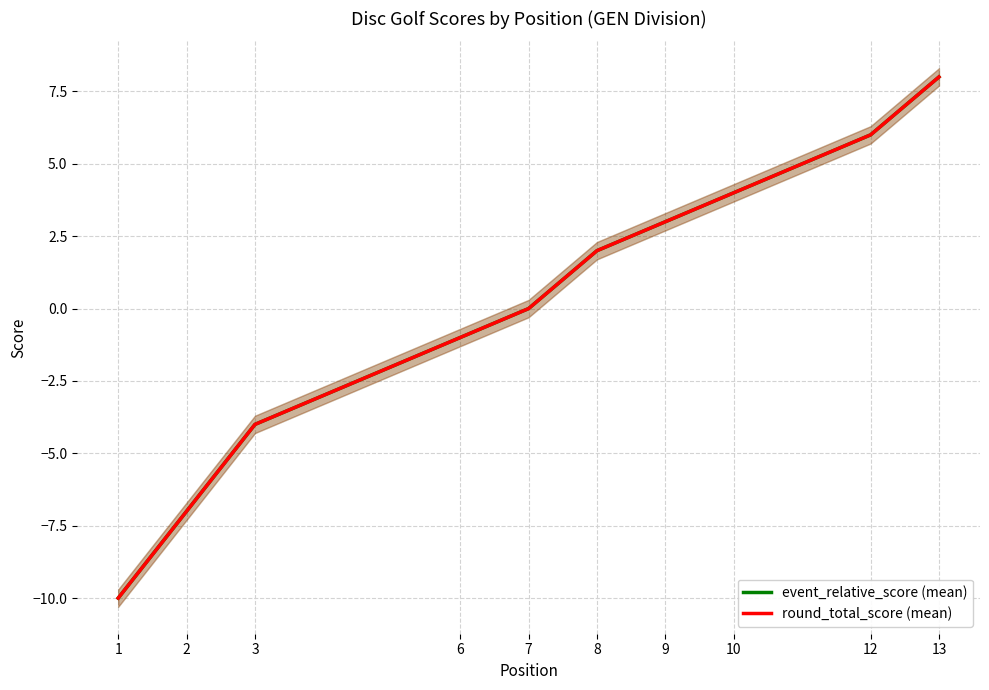

Between which two adjacent categories do event_relative_score (mean) and round_total_score (mean) first intersect?

7 and 8